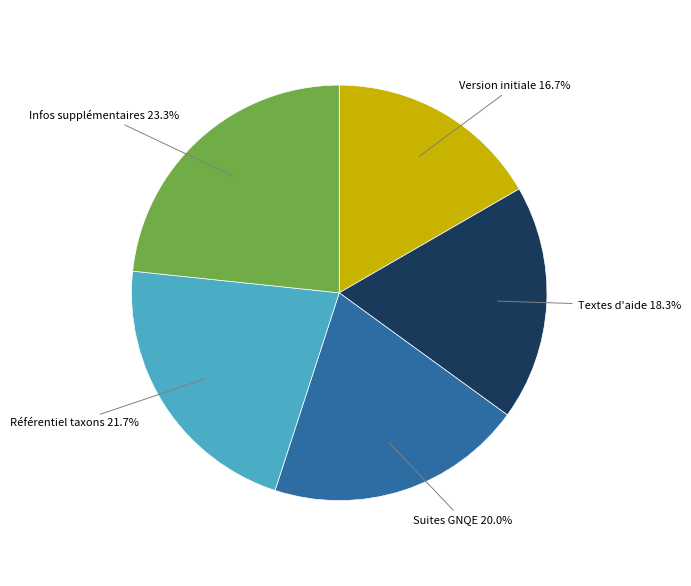

Does any single category account for the majority?

No